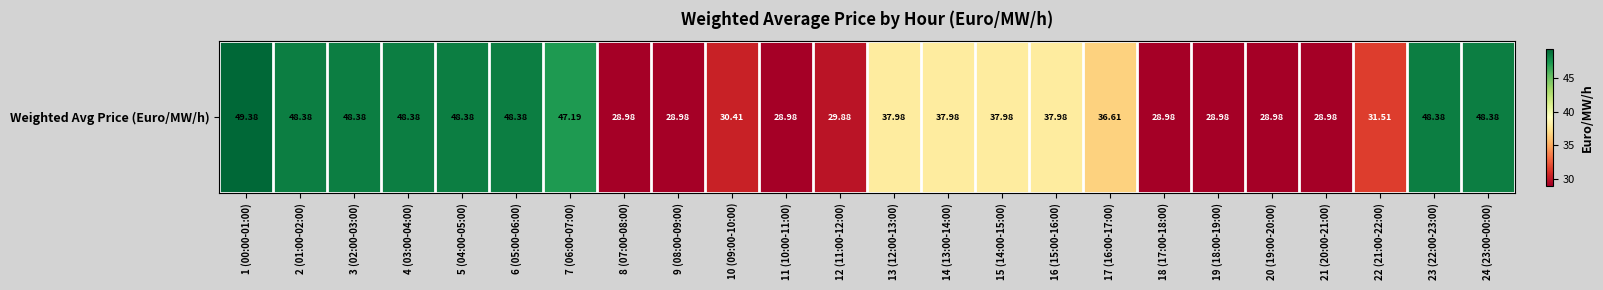

Rank the categories by value from lowest to highest.

8 (07:00-08:00), 9 (08:00-09:00), 11 (10:00-11:00), 18 (17:00-18:00), 19 (18:00-19:00), 20 (19:00-20:00), 21 (20:00-21:00), 12 (11:00-12:00), 10 (09:00-10:00), 22 (21:00-22:00), 17 (16:00-17:00), 13 (12:00-13:00), 14 (13:00-14:00), 15 (14:00-15:00), 16 (15:00-16:00), 7 (06:00-07:00), 2 (01:00-02:00), 3 (02:00-03:00), 4 (03:00-04:00), 5 (04:00-05:00), 6 (05:00-06:00), 23 (22:00-23:00), 24 (23:00-00:00), 1 (00:00-01:00)